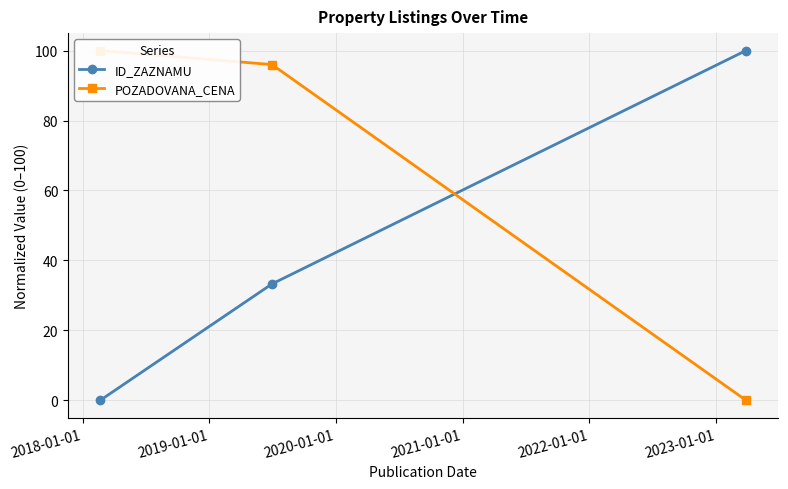

Count the number of categories in the chart.

3